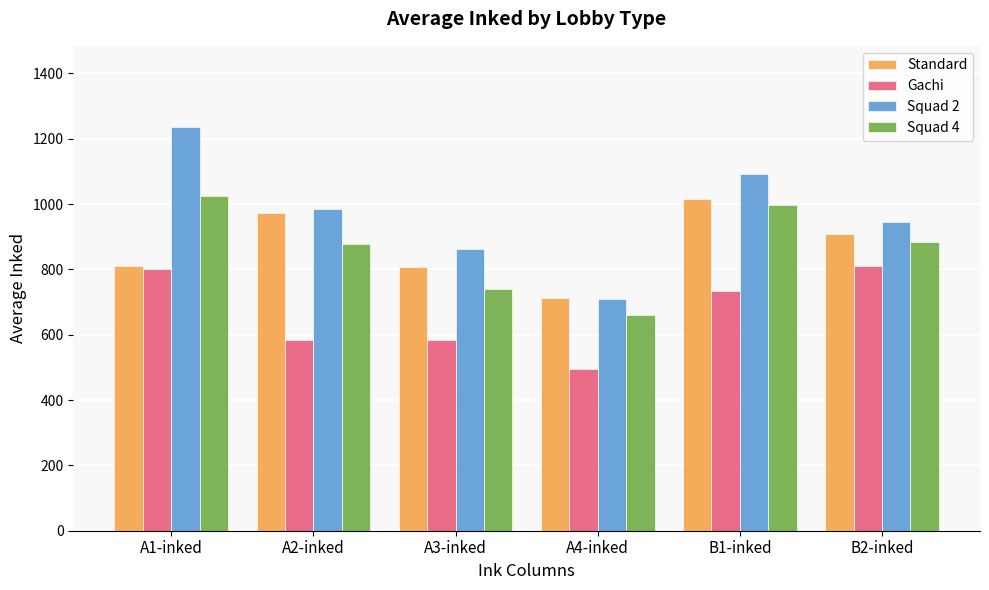

What is the average value of the Standard series?

870.9